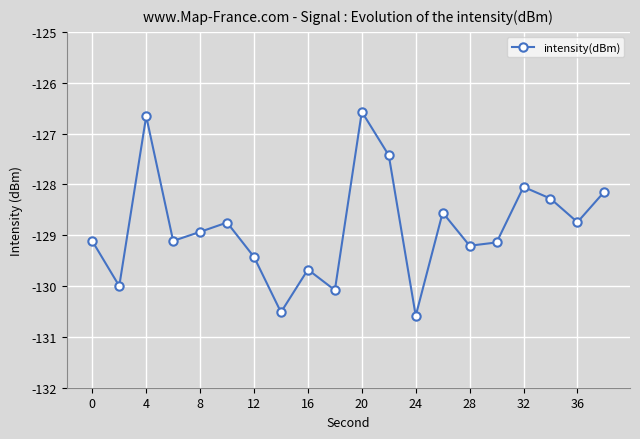

What is the smallest value displayed?

-130.6